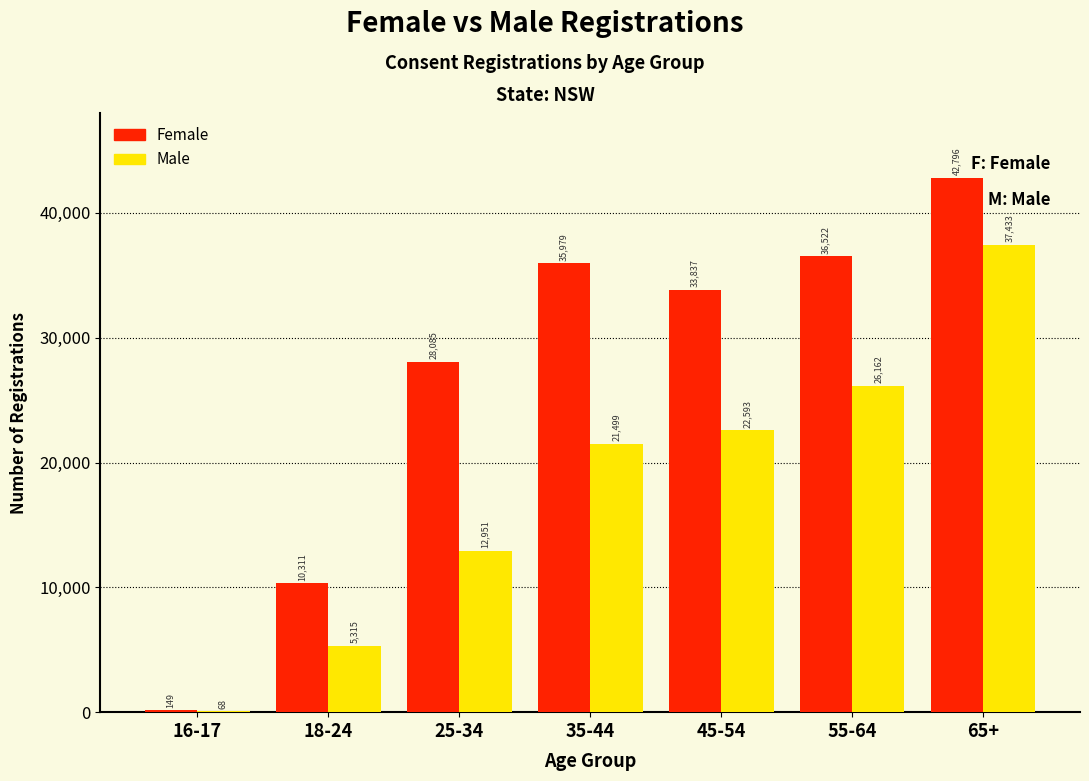

Reading right to left, what are all the values shown in this chart?

Female: 65+=42796	55-64=36522	45-54=33837	35-44=35979	25-34=28085	18-24=10311	16-17=149
Male: 65+=37433	55-64=26162	45-54=22593	35-44=21499	25-34=12951	18-24=5315	16-17=68